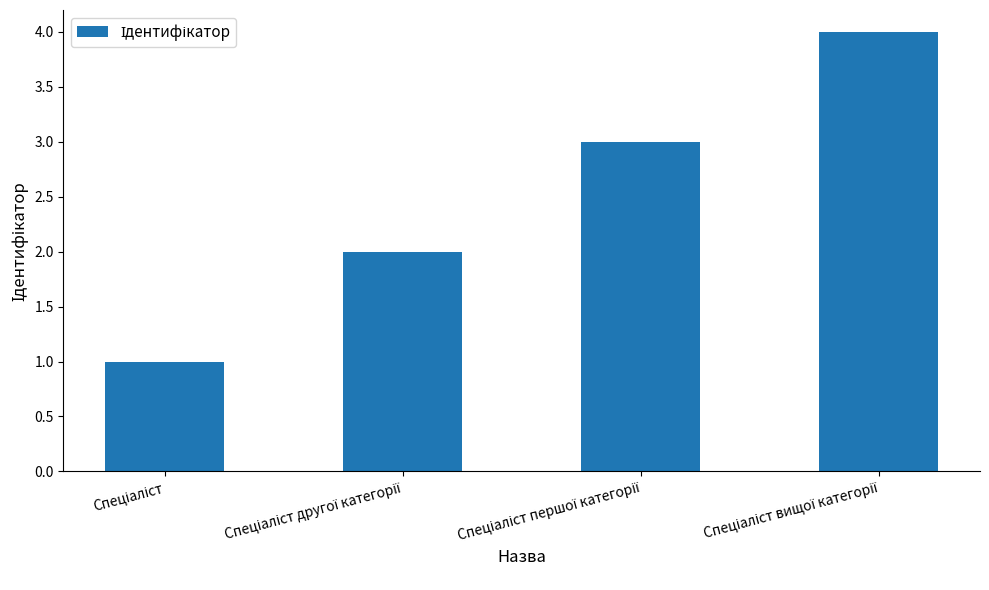

Reading left to right, what are all the values shown in this chart?

1	2	3	4